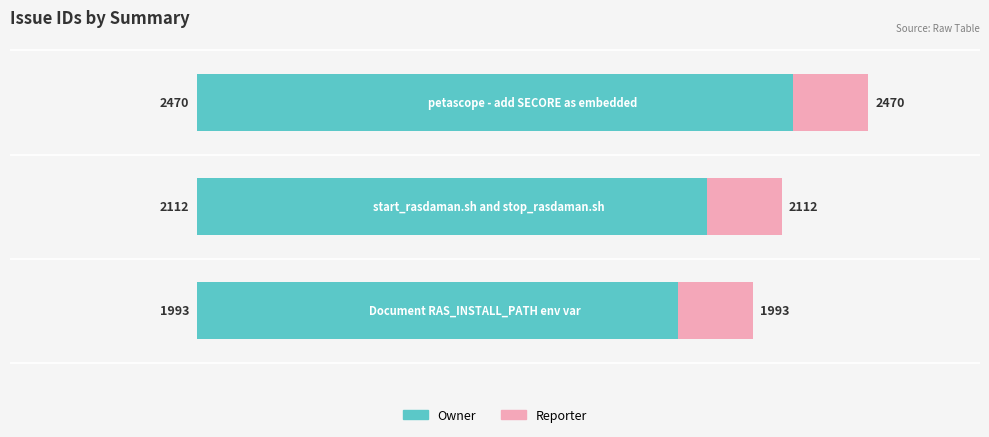

What are all the series names shown in the legend?

Owner, Reporter